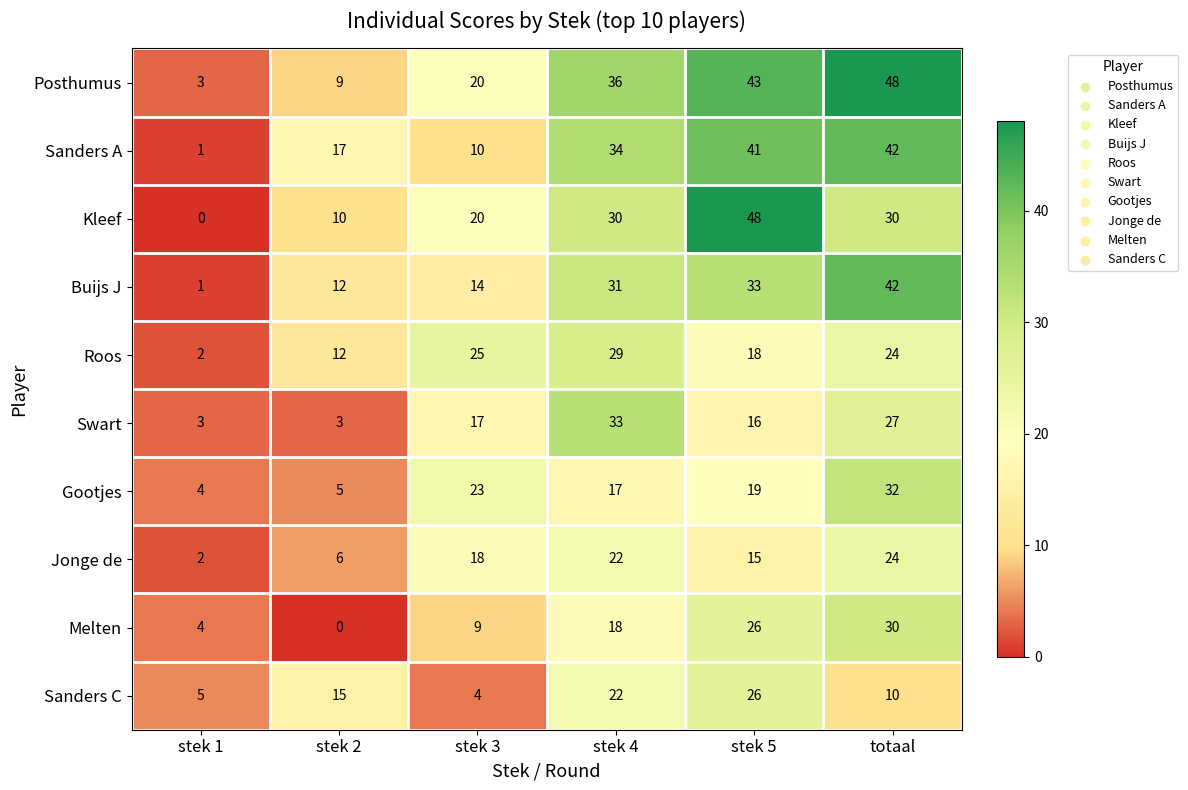

List the labels in order of Roos value, smallest first.

stek 1, stek 2, stek 5, totaal, stek 3, stek 4